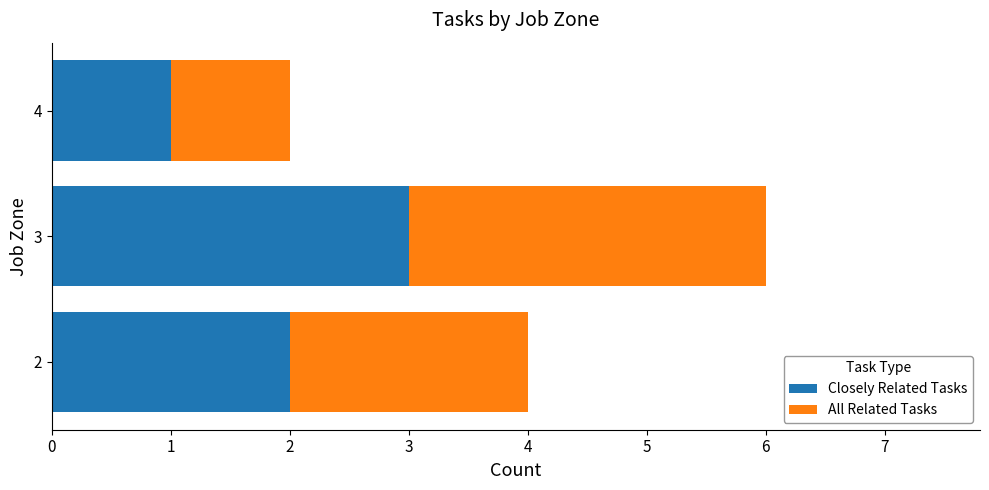

Is it true that Closely Related Tasks equals 5 at 3?

False